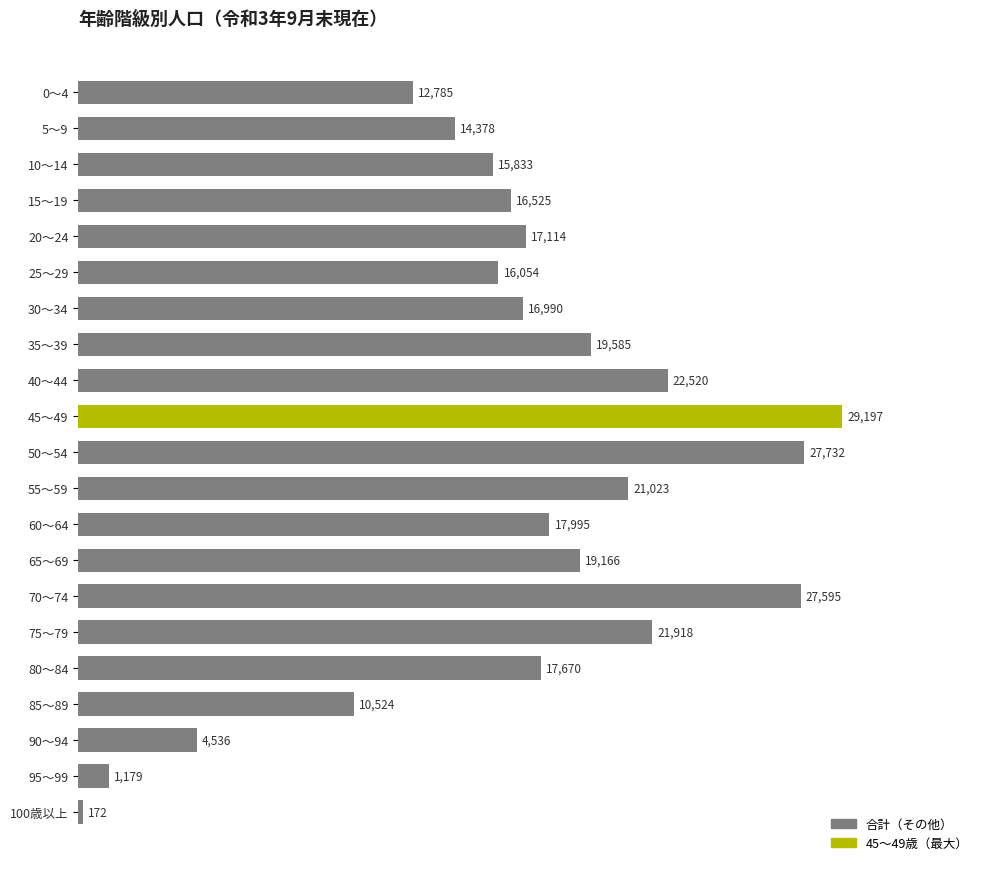

What is the greatest value displayed?

29197